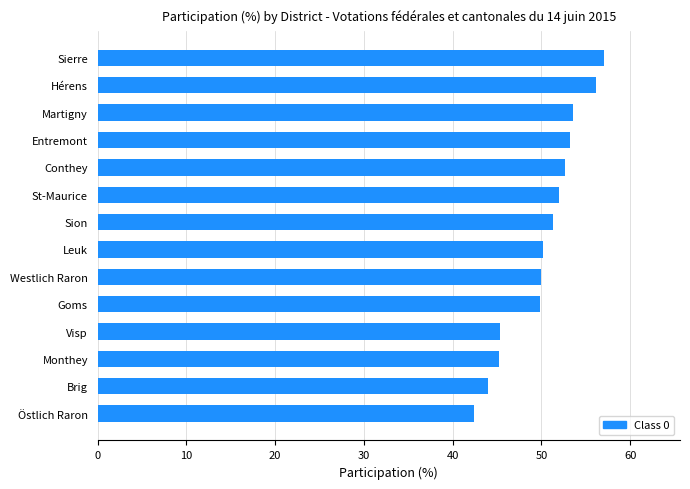

What value does the data have at Östlich Raron?

42.4